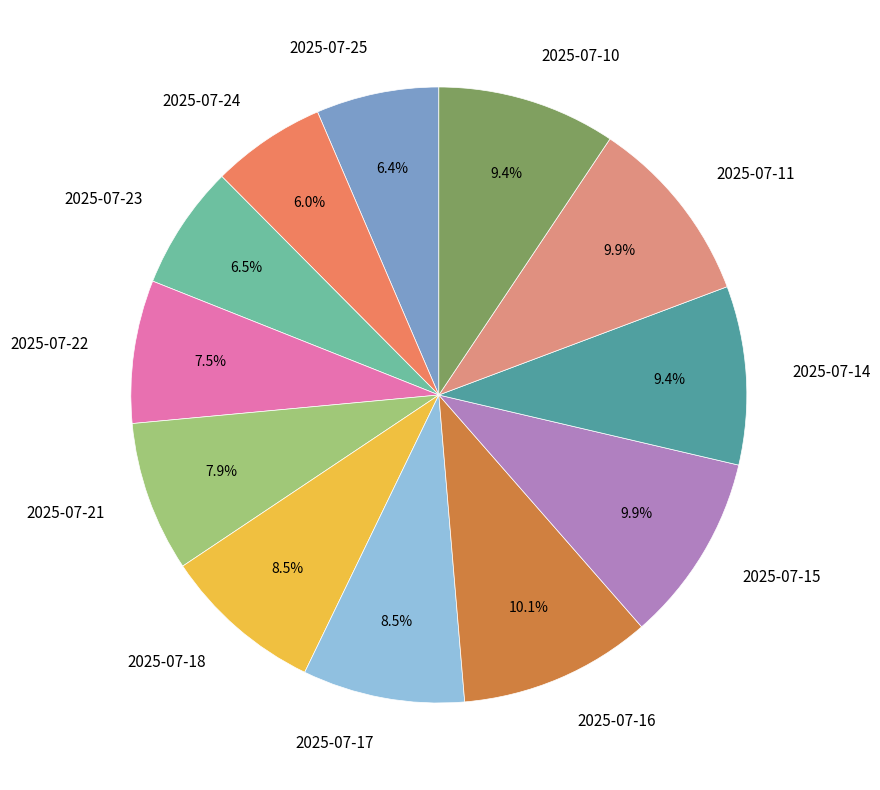

What portion of the pie excludes 2025-07-14?

90.6%